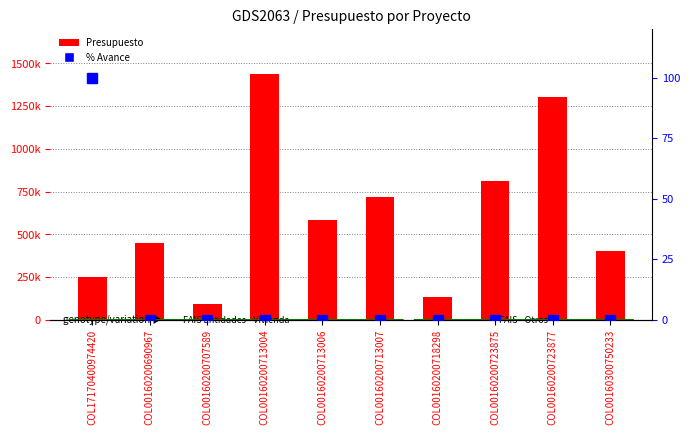

Are the bars horizontal?

No